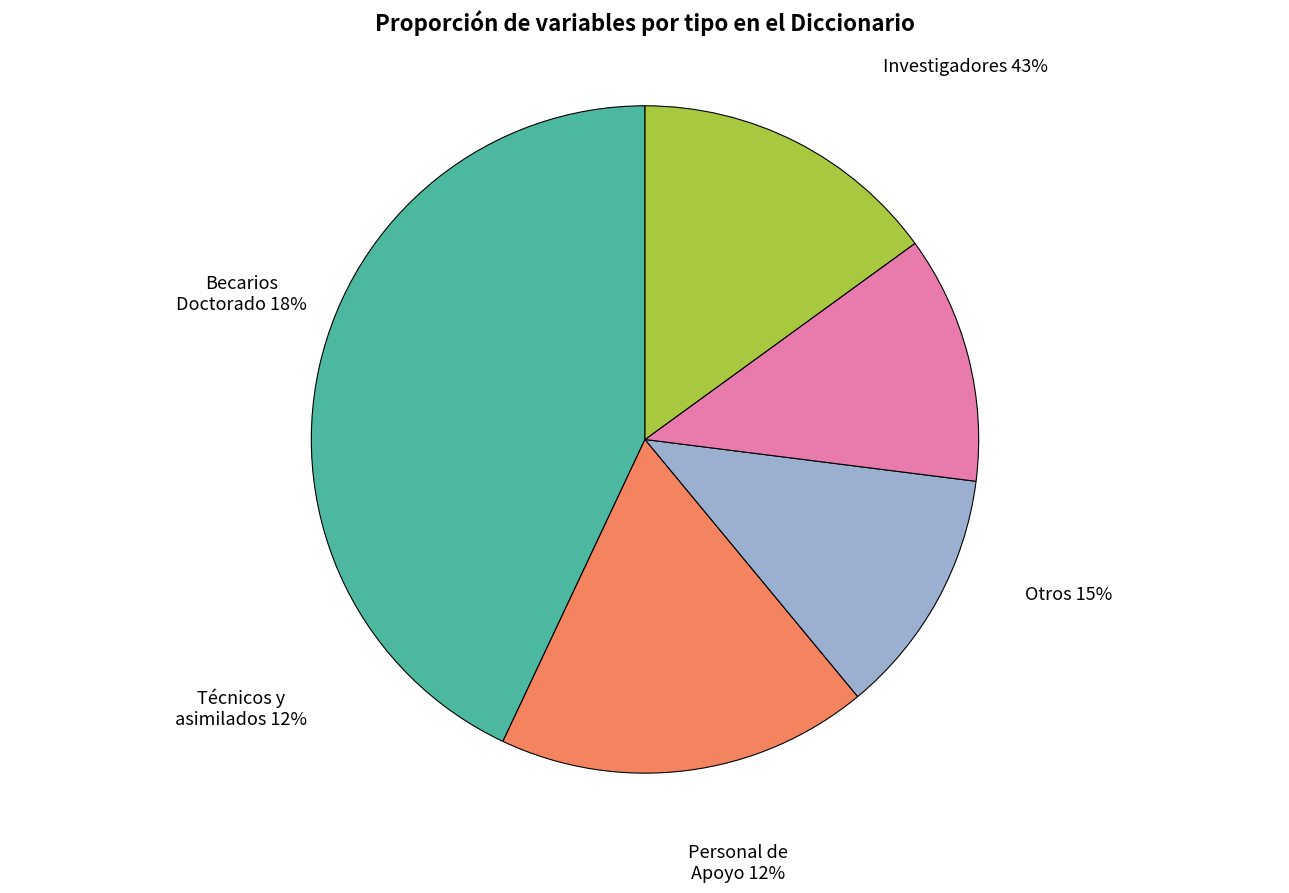

How many segments does this pie chart have?

5